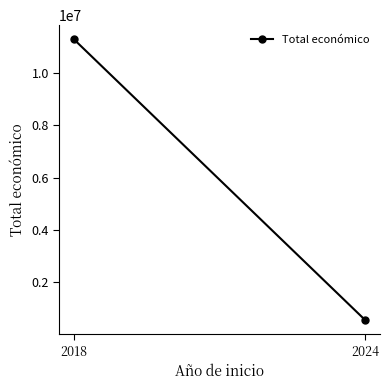

Which label corresponds to the largest value in the chart?

2018